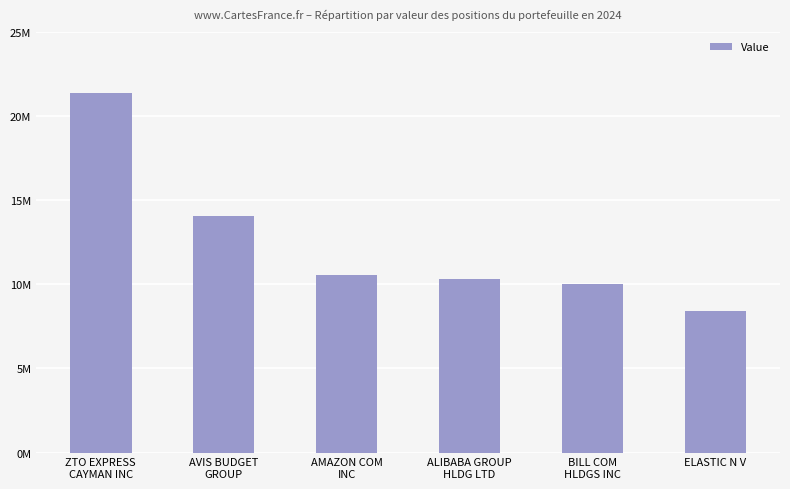

Are the bars horizontal?

No